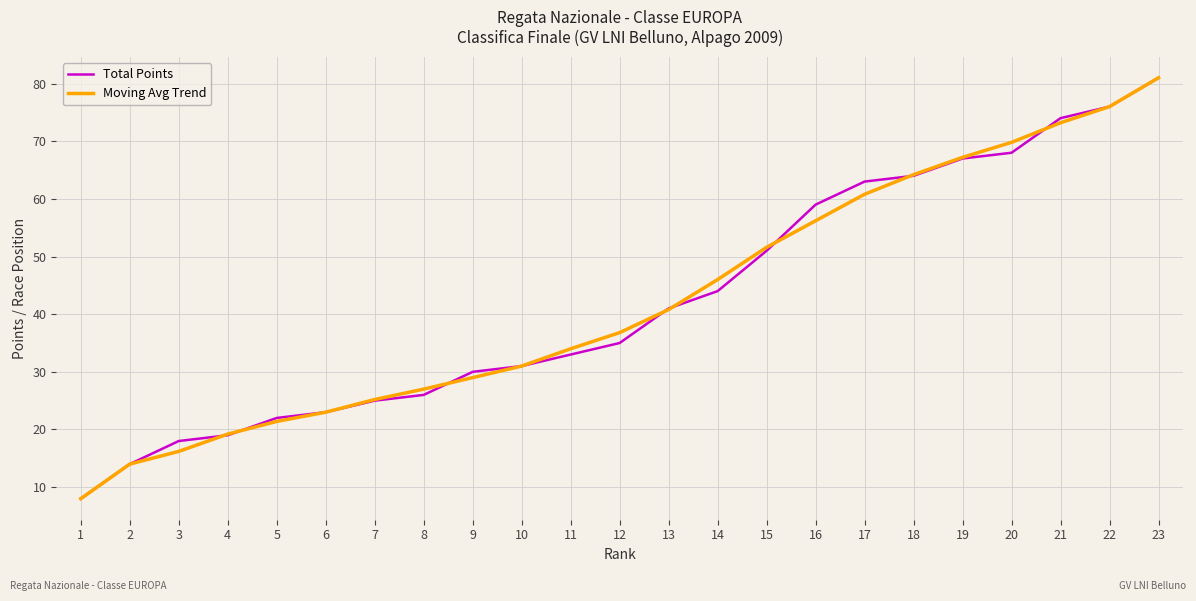

Reading right to left, what are all the values shown in this chart?

Total Points: 81.0	76.0	74.0	68.0	67.0	64.0	63.0	59.0	51.0	44.0	41.0	35.0	33.0	31.0	30.0	26.0	25.0	23.0	22.0	19.0	18.0	14.0	8.0
Moving Avg Trend: 81.0	76.0	73.2	69.8	67.2	64.2	60.8	56.2	51.6	46.0	40.8	36.8	34.0	31.0	29.0	27.0	25.2	23.0	21.4	19.2	16.2	14.0	8.0